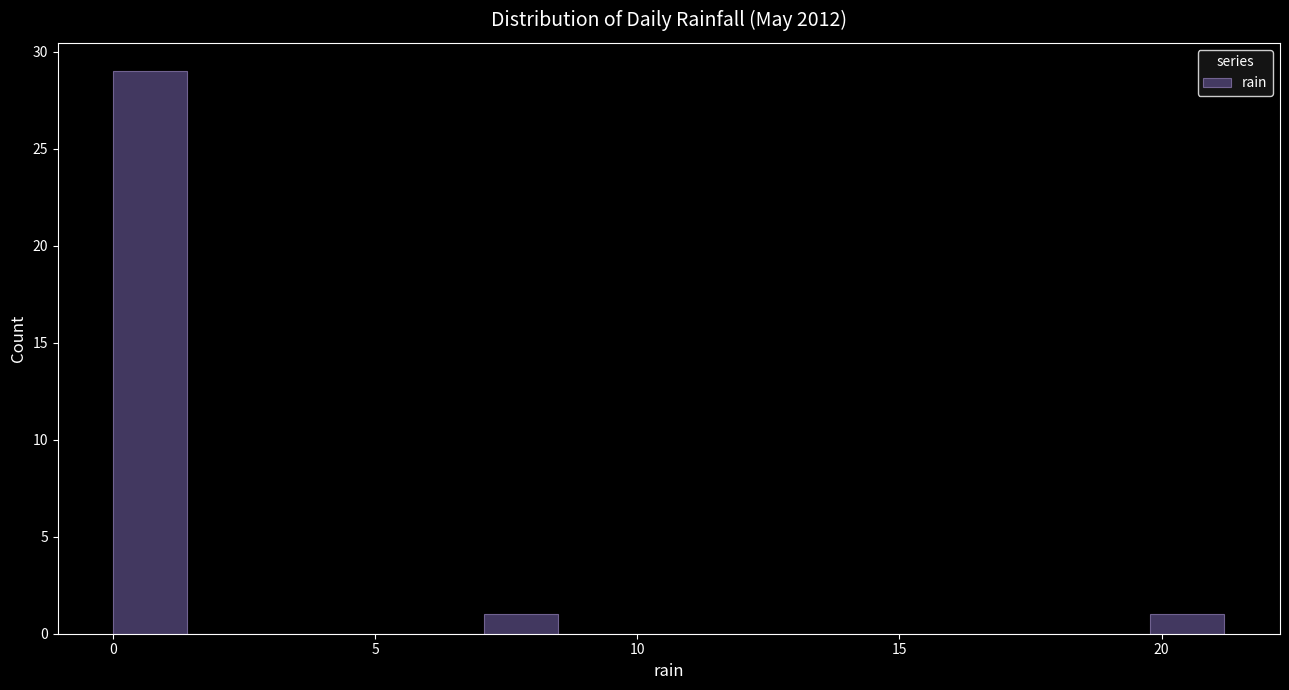

Read against the x-axis, roughly where is the centre of the tallest bar?

0.5